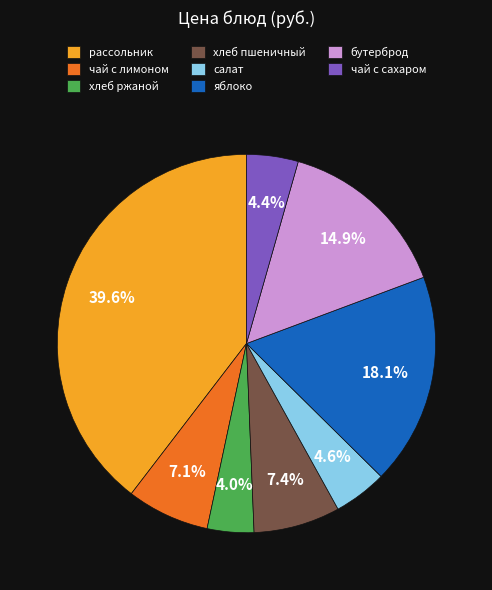

How much of the chart is everything except чай с сахаром?

95.6%